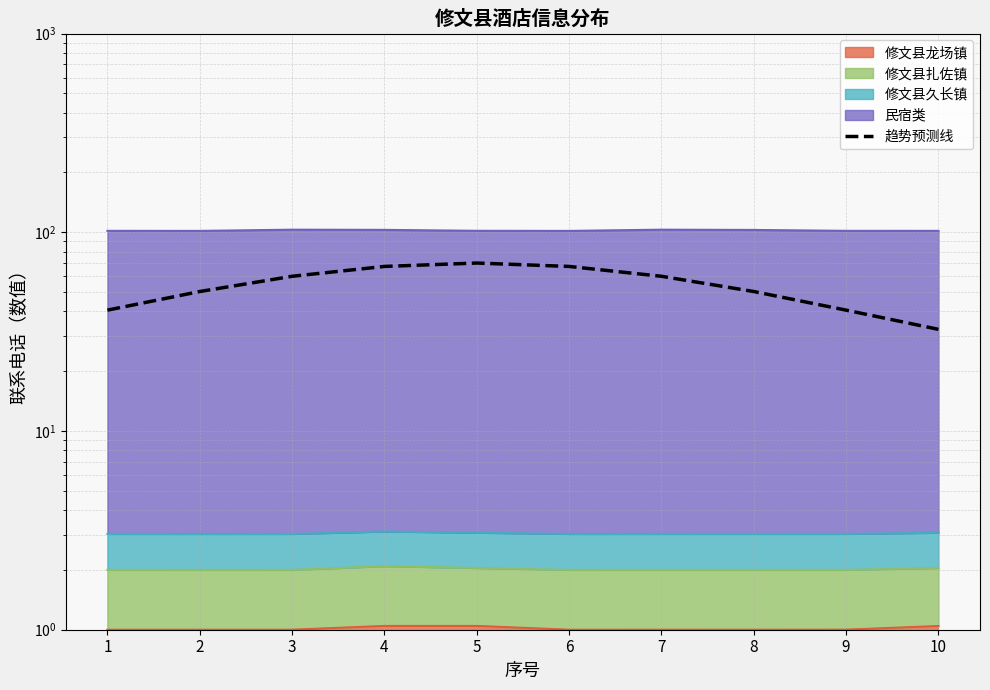

At which label is the value closest to 51?

2